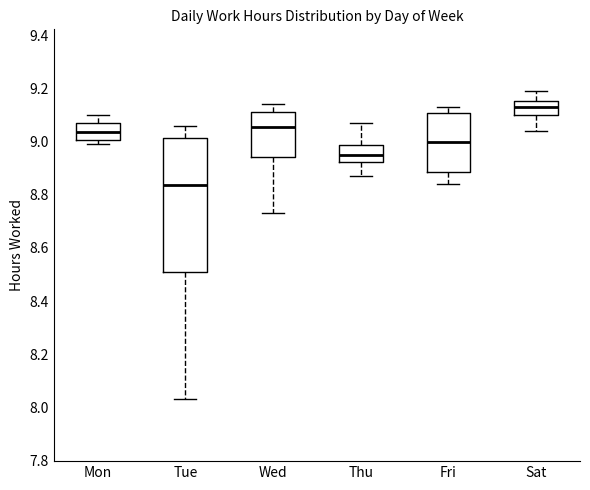

Reading left to right, transcribe this box plot: for each box, give where its median line is, the range the box spans, and where its two whiskers end, as read against the y-axis. The values are not printed on the chart, so give them approximately, as read against the axis.

Mon: median 9.04, box 9.00 to 9.08, whiskers 9.00 (just below the box's lower edge) to 9.10
Tue: median 8.84, box 8.52 to 9.02, whiskers 8.04 to 9.06
Wed: median 9.06, box 8.94 to 9.12, whiskers 8.74 to 9.14
Thu: median 8.96, box 8.92 to 8.98, whiskers 8.88 to 9.08
Fri: median 9.00, box 8.88 to 9.10, whiskers 8.84 to 9.14
Sat: median 9.14, box 9.10 to 9.16, whiskers 9.04 to 9.20